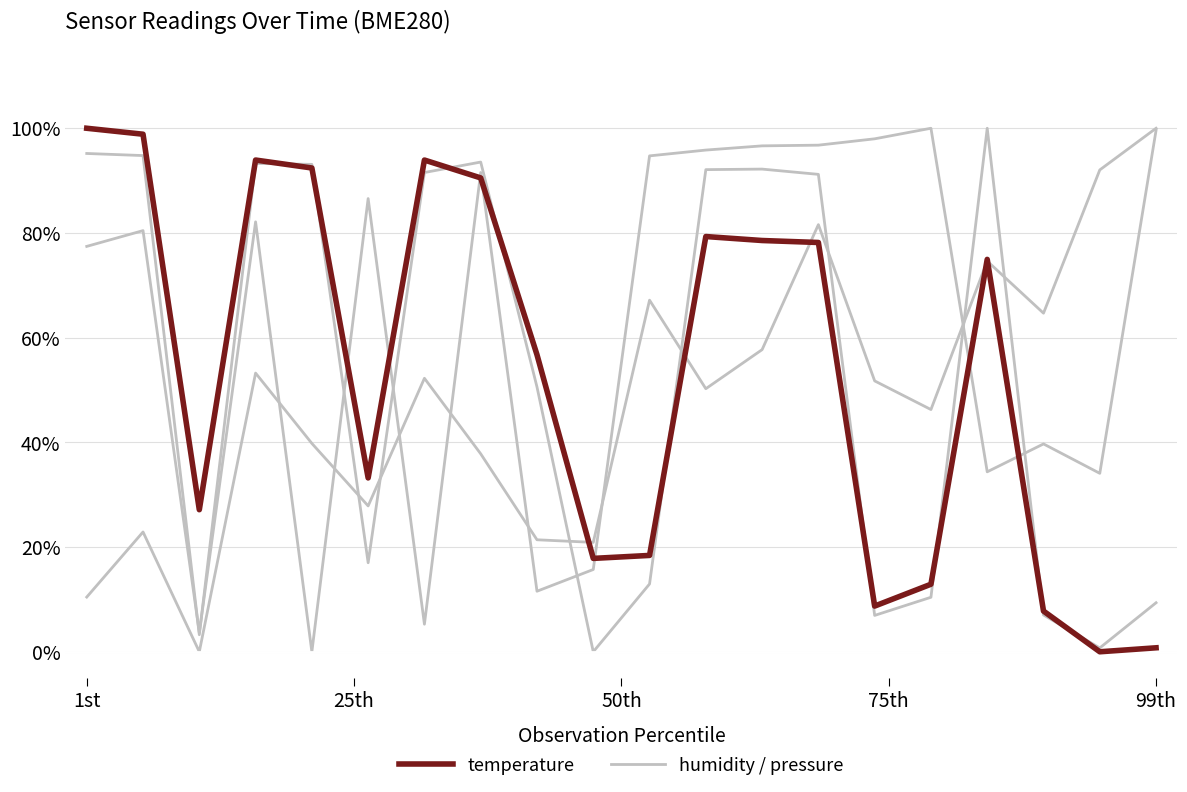

Does the chart have visible grid lines?

Yes